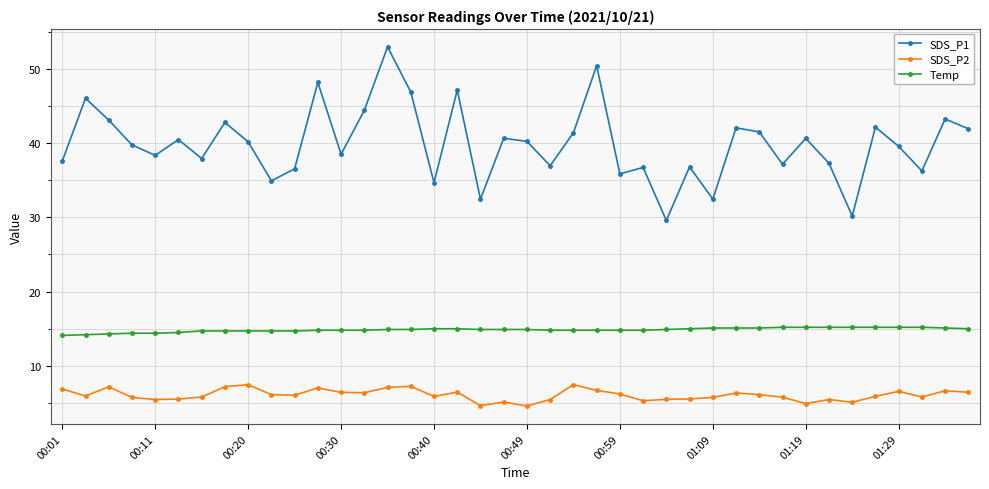

What are all the series names shown in the legend?

SDS_P1, SDS_P2, Temp